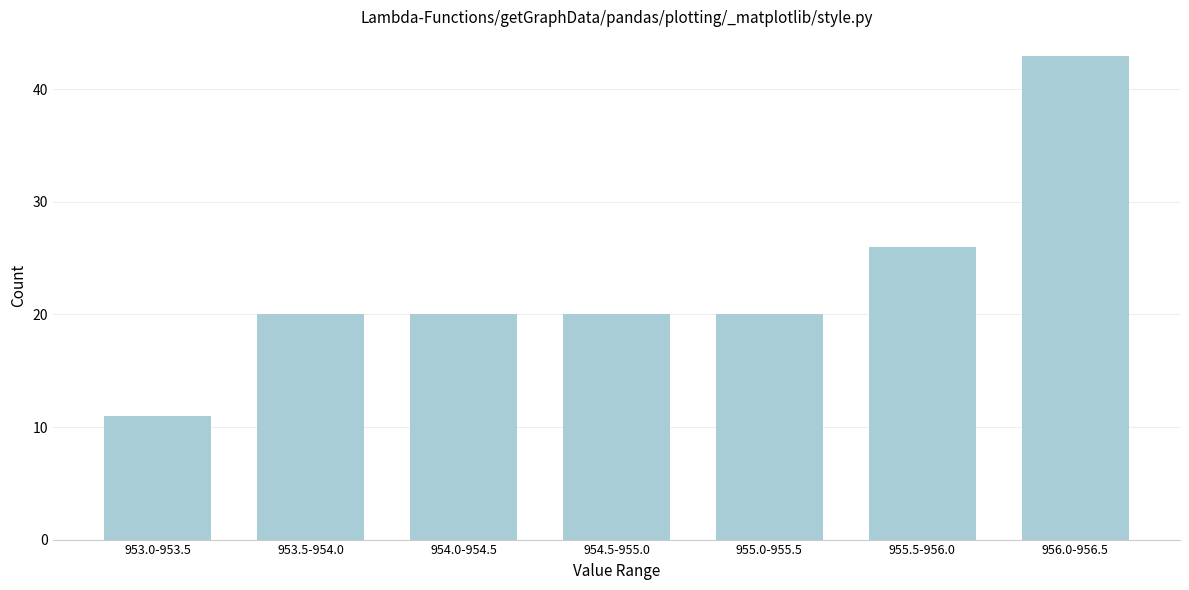

Reading right to left, transcribe all the data shown in this chart.

43	26	20	20	20	20	11